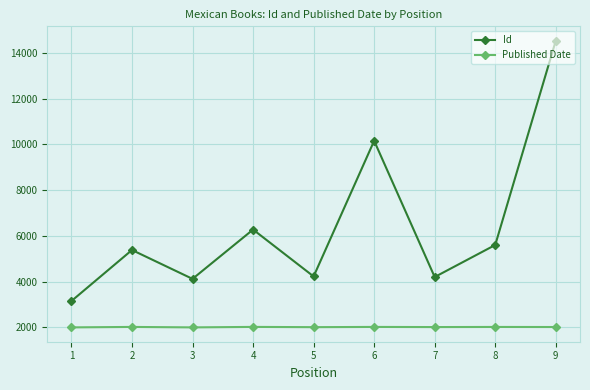

What are all the series names shown in the legend?

Id, Published Date